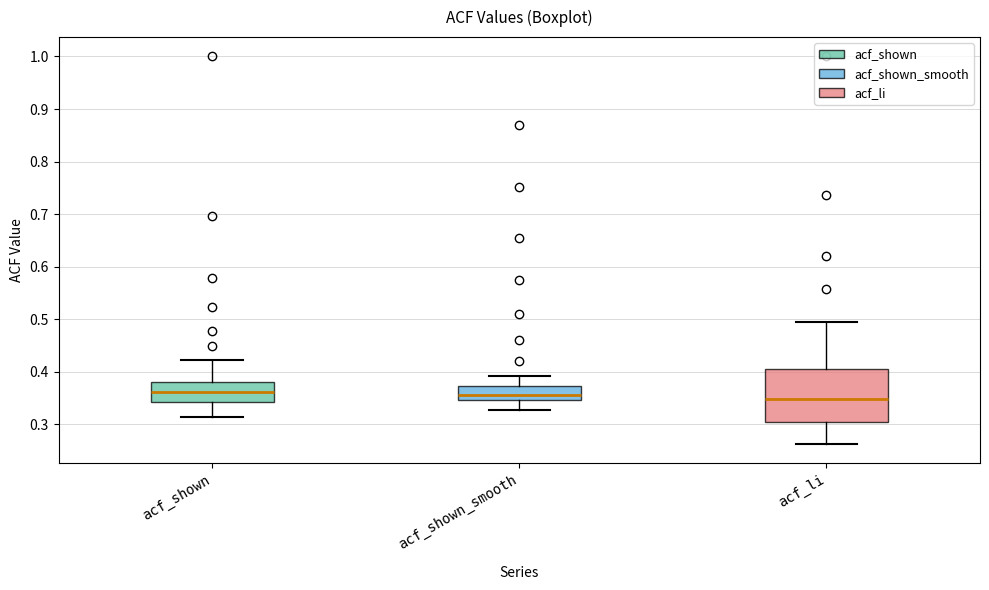

Reading left to right, transcribe this box plot: for each box, give where its median line is, the range the box spans, and where its two whiskers end, as read against the y-axis. The values are not printed on the chart, so give them approximately, as read against the axis.

acf_shown: median 0.36, box 0.34 to 0.38, whiskers 0.31 to 0.42
acf_shown_smooth: median 0.36, box 0.35 to 0.37, whiskers 0.33 to 0.39
acf_li: median 0.35, box 0.30 to 0.40, whiskers 0.26 to 0.50